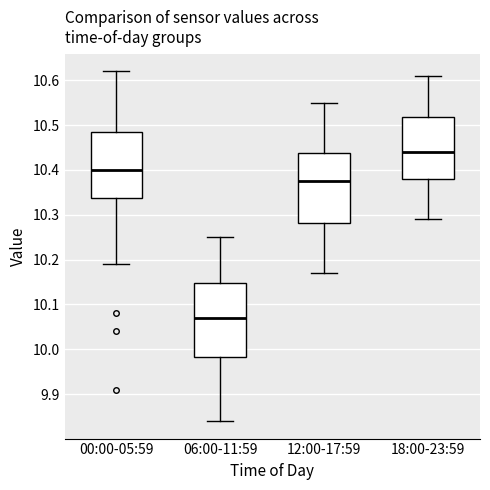

Reading left to right, read every box against the y-axis: the position of its median line, the range the box covers, and the ends of its whiskers. The values are not printed on the chart, so give them approximately, as read against the axis.

00:00-05:59: median 10.40, box 10.34 to 10.49, whiskers 10.19 to 10.62
06:00-11:59: median 10.07, box 9.98 to 10.15, whiskers 9.84 to 10.25
12:00-17:59: median 10.38, box 10.28 to 10.44, whiskers 10.17 to 10.55
18:00-23:59: median 10.44, box 10.38 to 10.52, whiskers 10.29 to 10.61